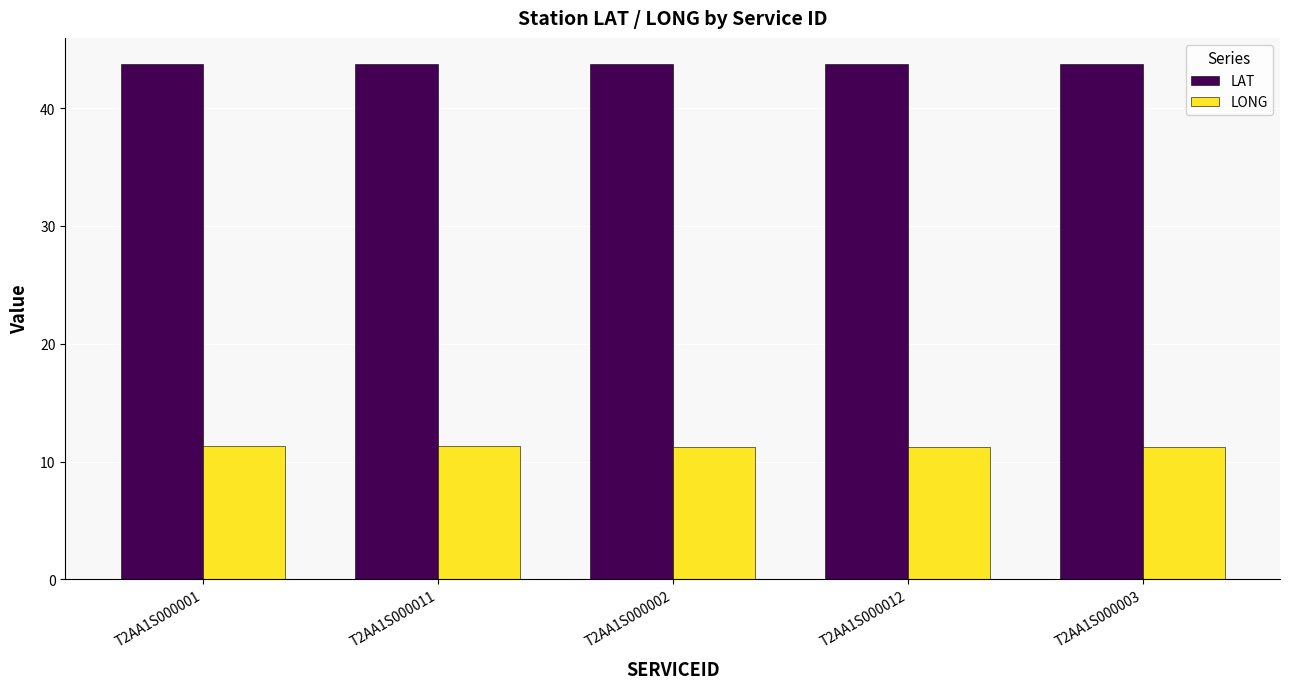

At how many categories does at least one series exceed 28?

5